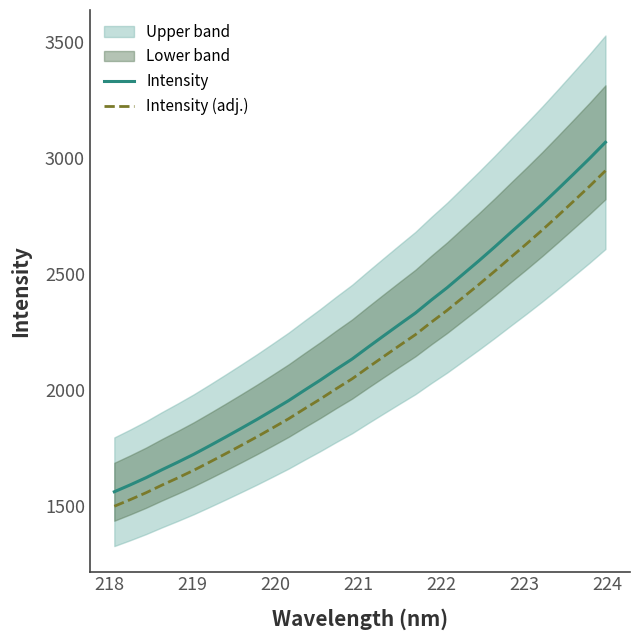

What is the minimum value for Intensity (adj.)?

1498.2